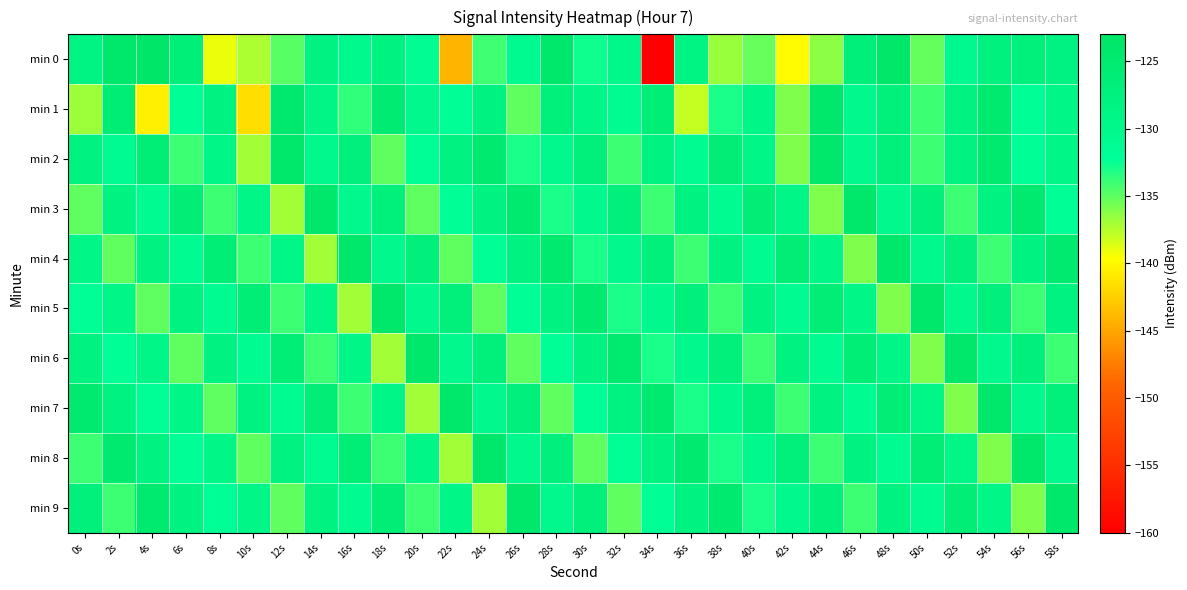

What is the spread (max minus min) of values at 20s?

13.0